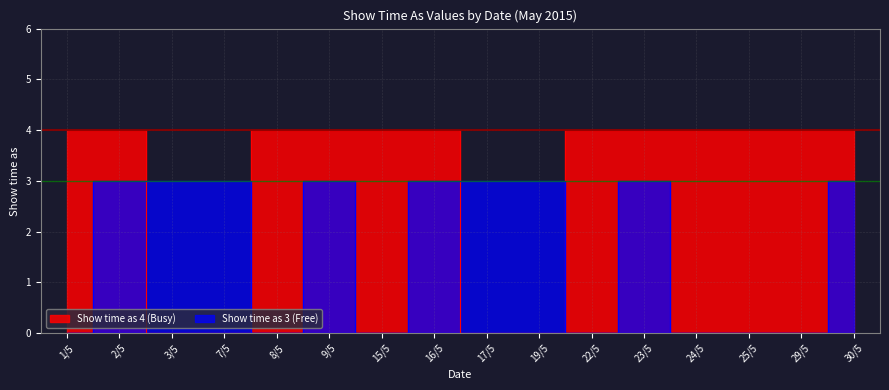

What is the difference between the second highest and minimum values in the Show time as 3 (Free) series?

3